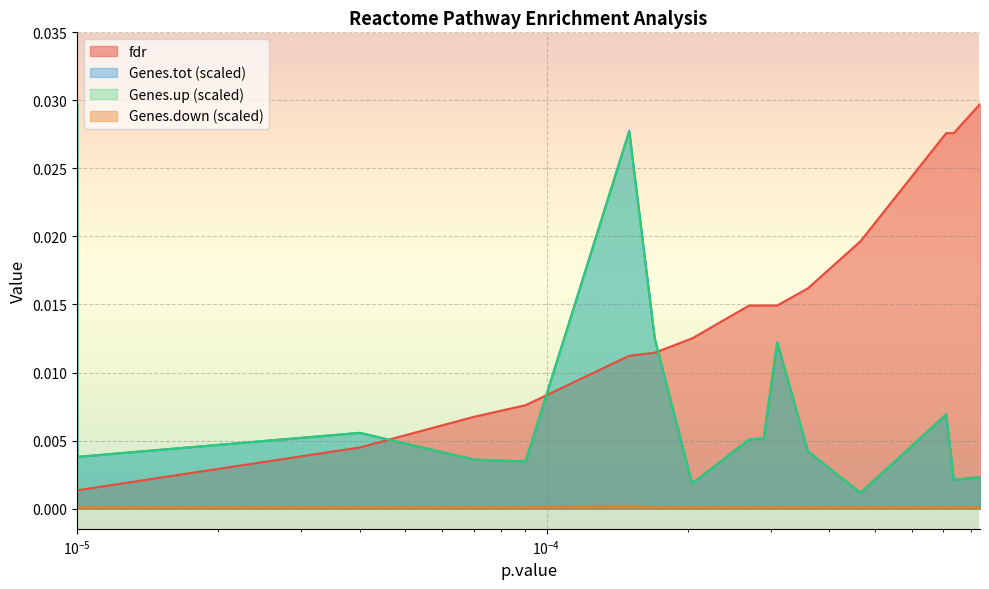

True or false: Genes.up and Genes.tot intersect in this chart.

False